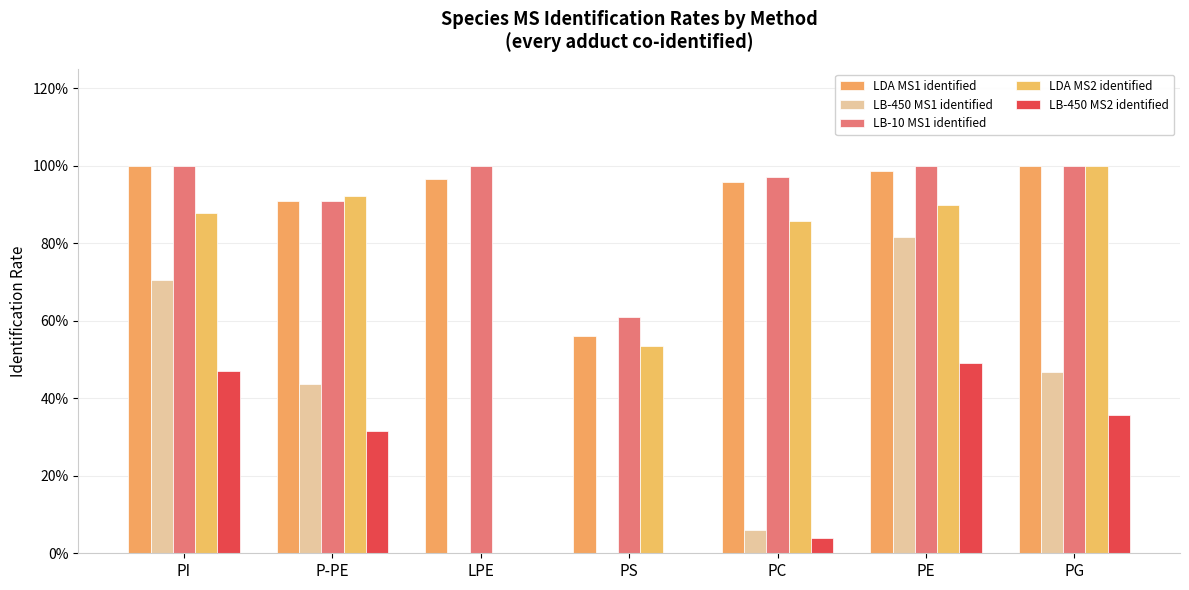

What are all the series names shown in the legend?

LDA MS1 identified, LB-450 MS1 identified, LB-10 MS1 identified, LDA MS2 identified, LB-450 MS2 identified